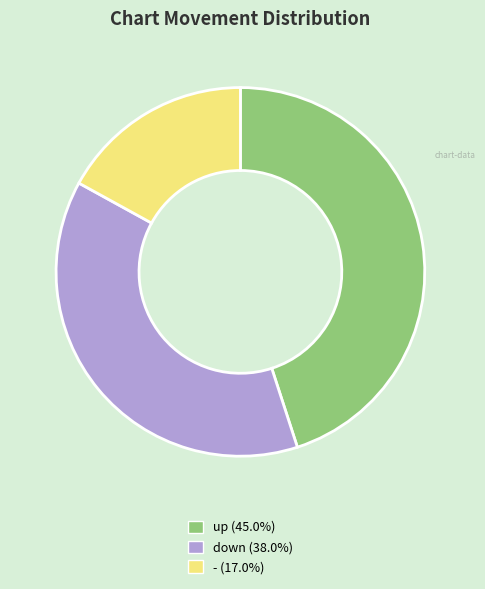

Is it true that down is 38% of the pie?

True